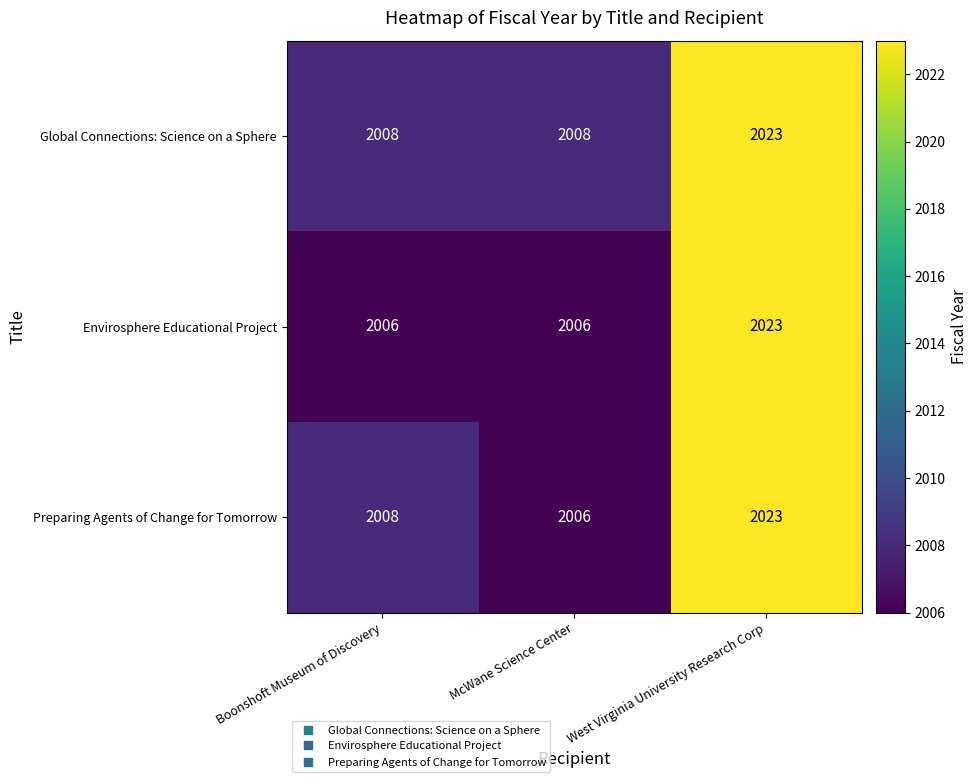

List the series in order of their overall mean, lowest first.

Envirosphere Educational Project, Preparing Agents of Change for Tomorrow, Global Connections: Science on a Sphere